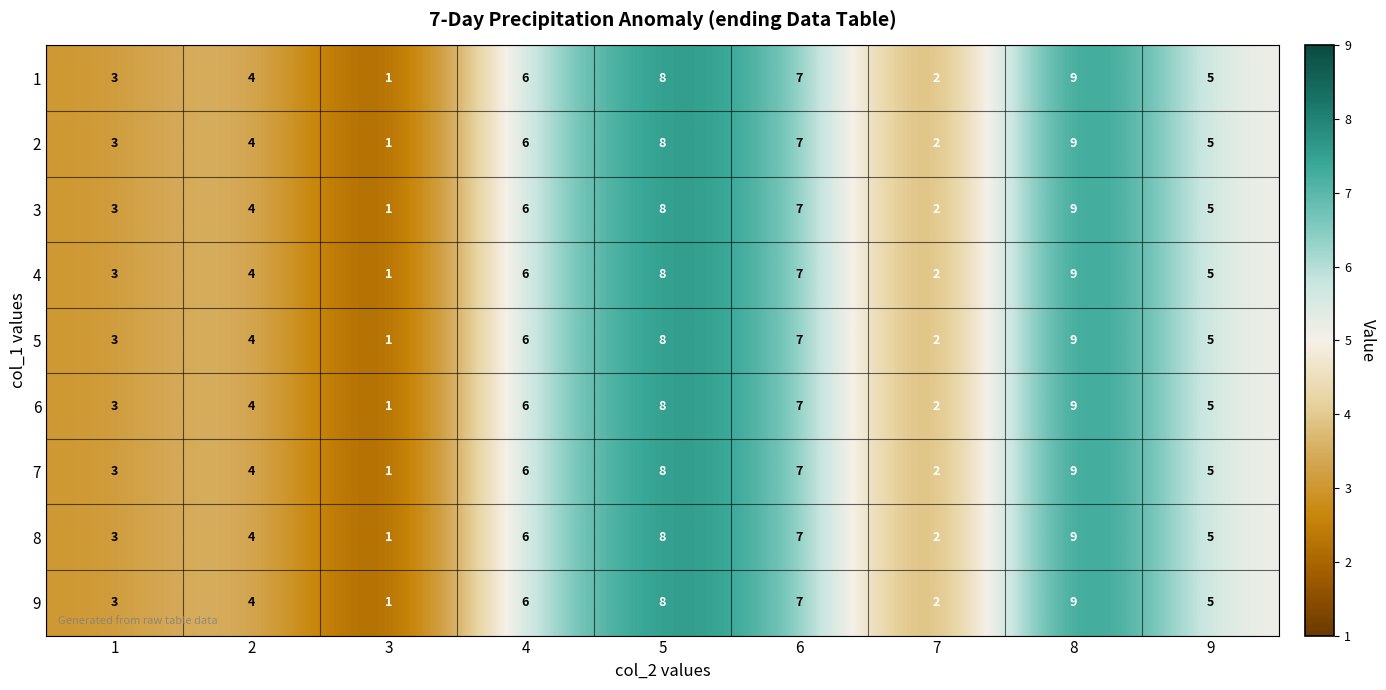

The value of 9 at 4 is 4. True or false?

False